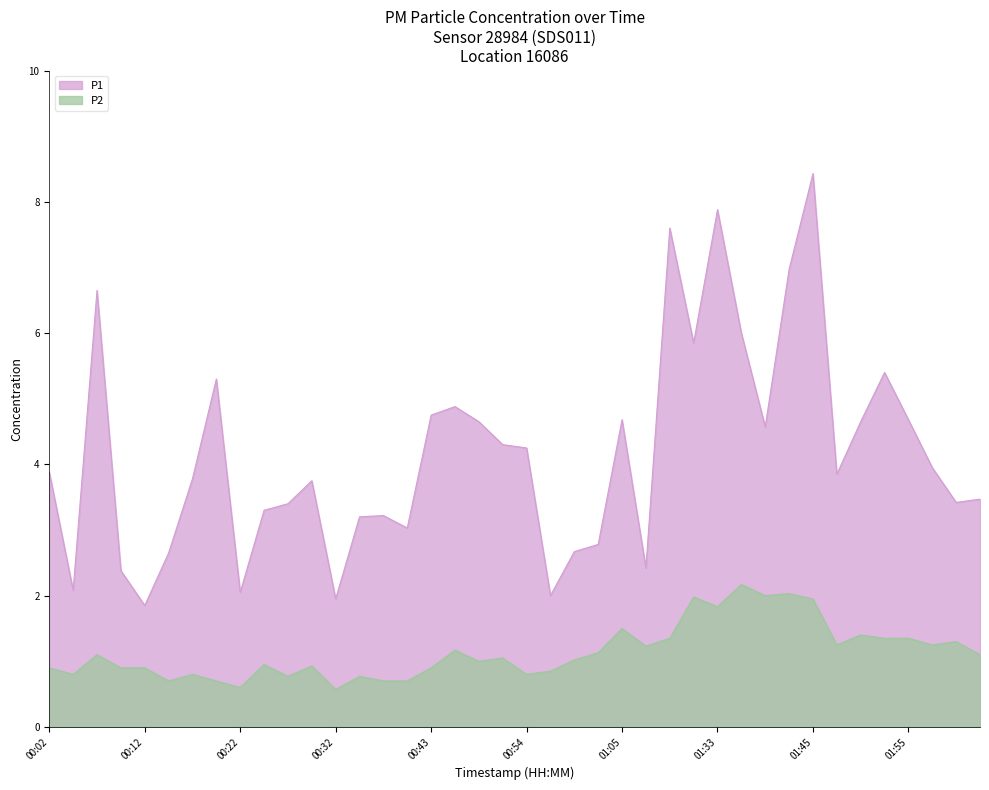

At how many categories does at least one series exceed 5?

9